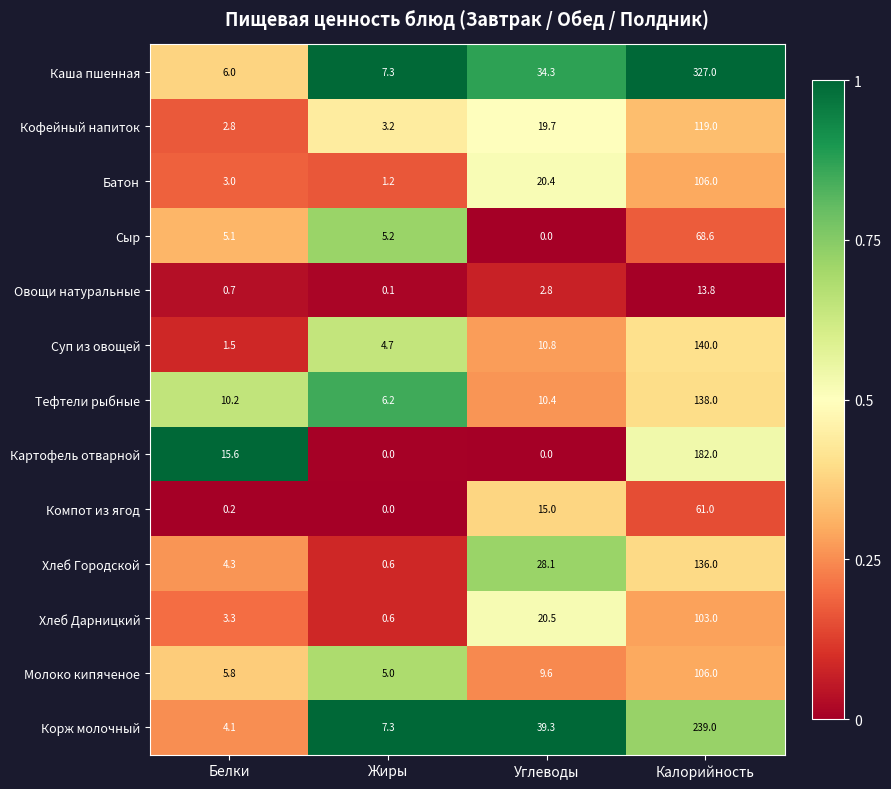

What is the greatest value displayed?

327.0